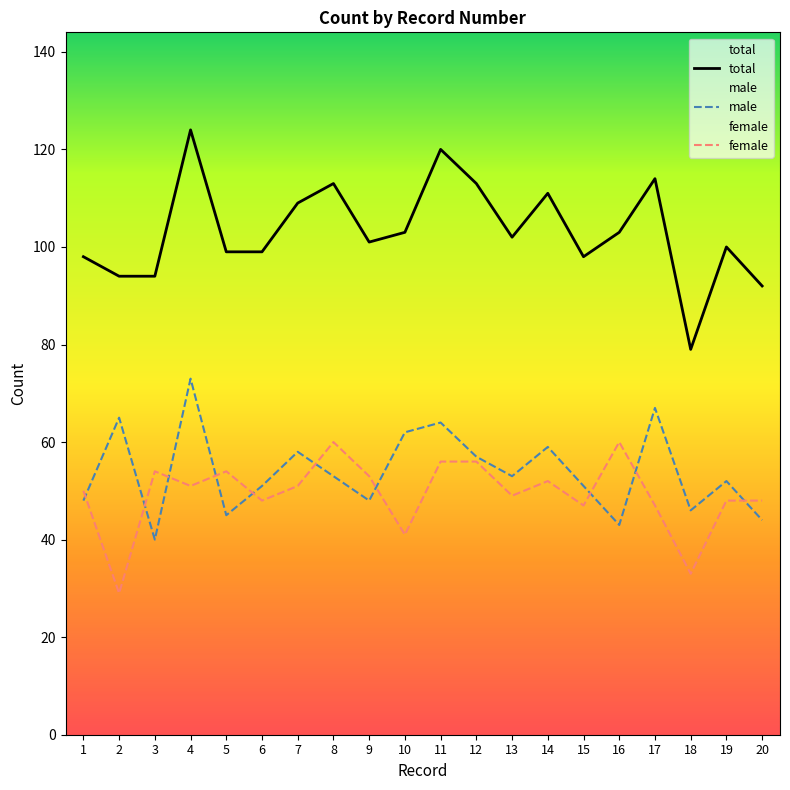

Count the number of categories in the chart.

20